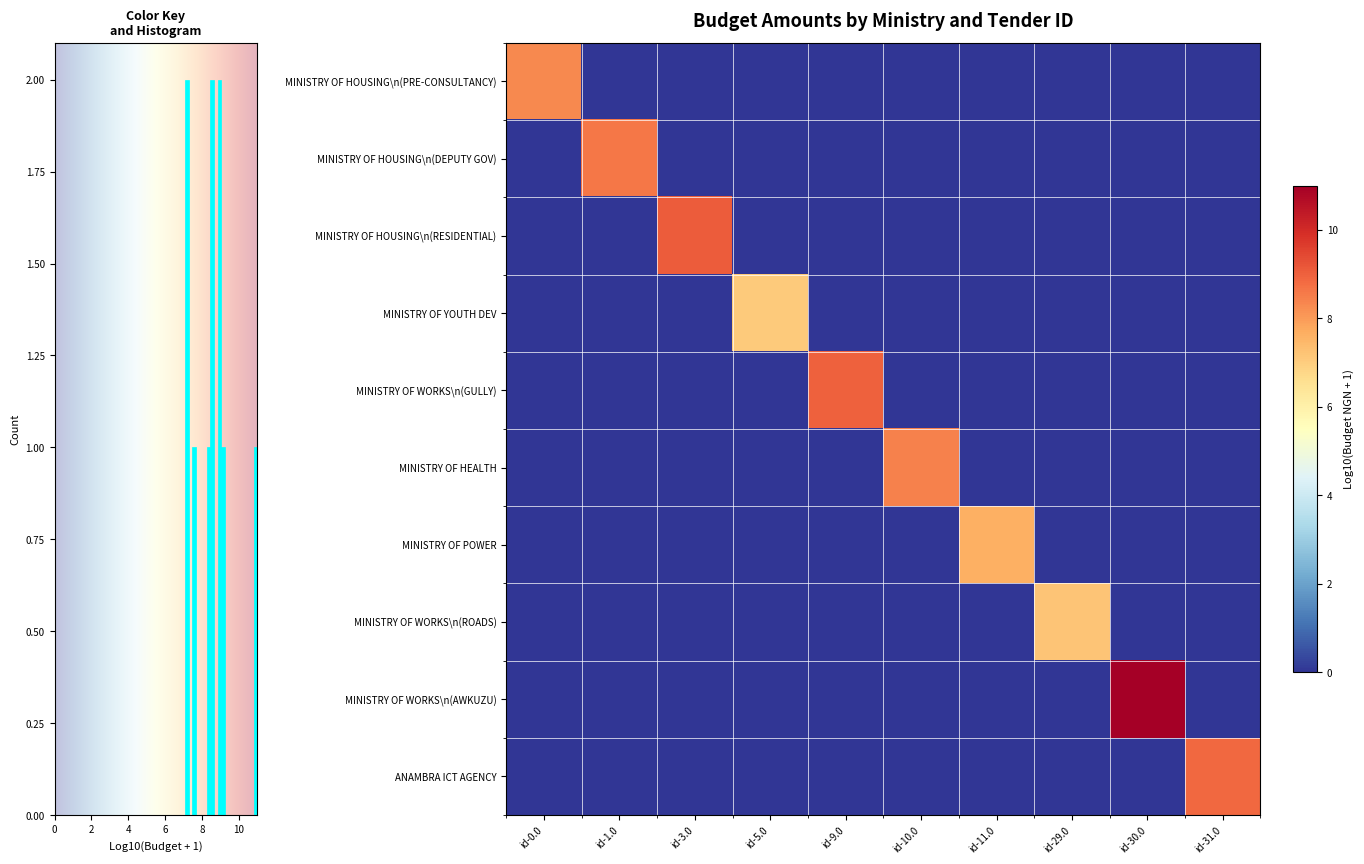

What is the highest value of the MINISTRY OF HEALTH series?

8.5